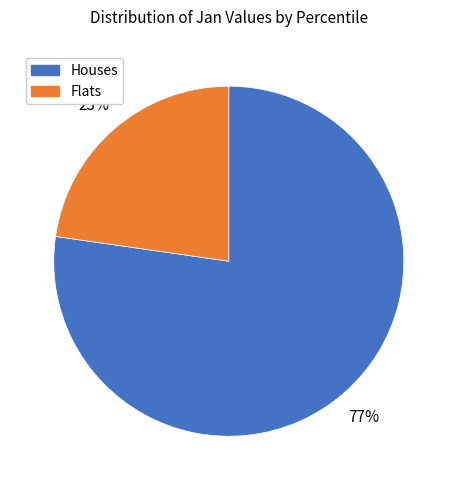

To the nearest percent, what is the average slice percentage?

50%